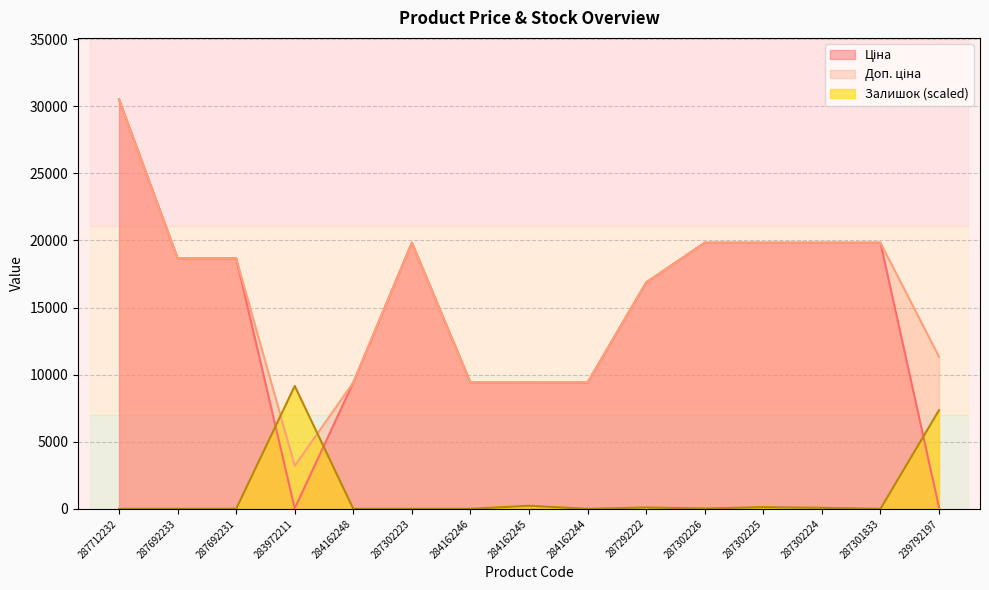

True or false: Ціна has a value of 6550.2 at 284162248.

False